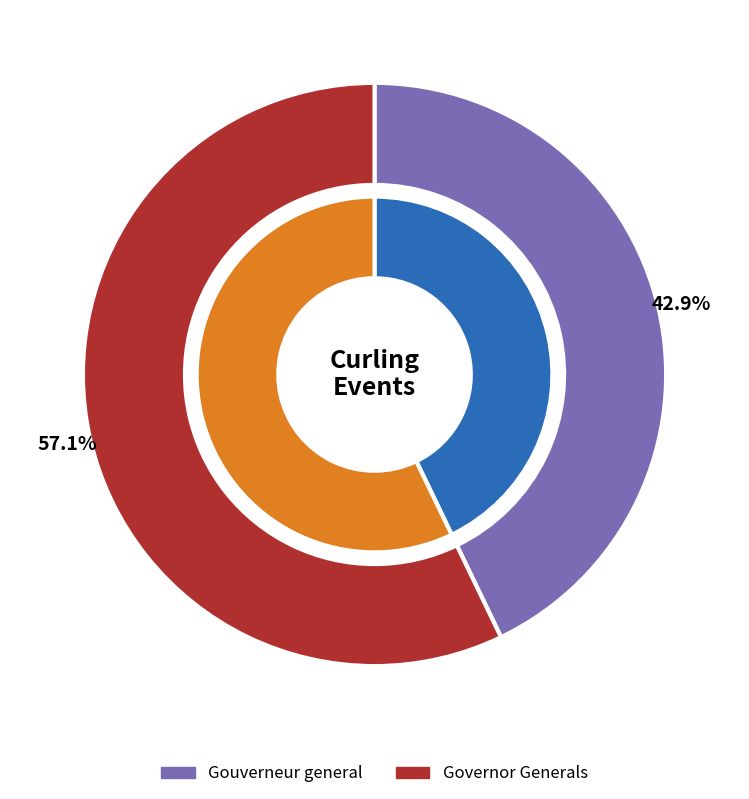

True or false: Gouverneur general accounts for 56% of the total.

False